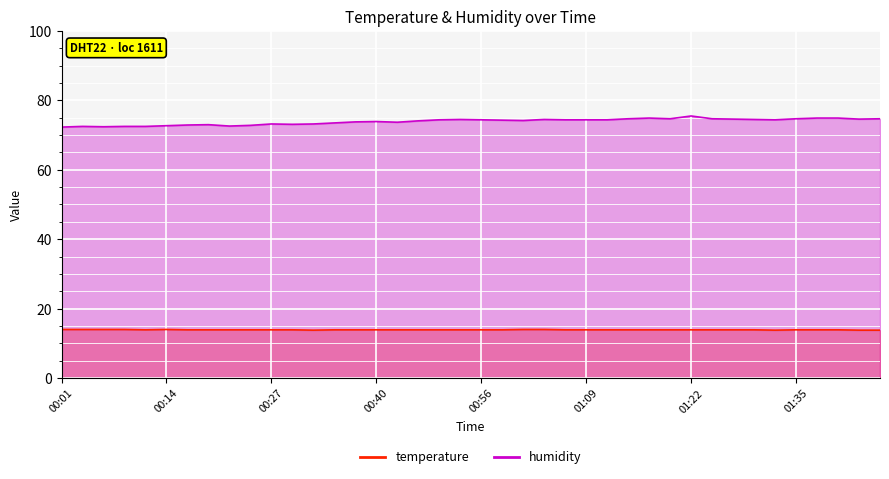

True or false: temperature and humidity cross at least once.

False